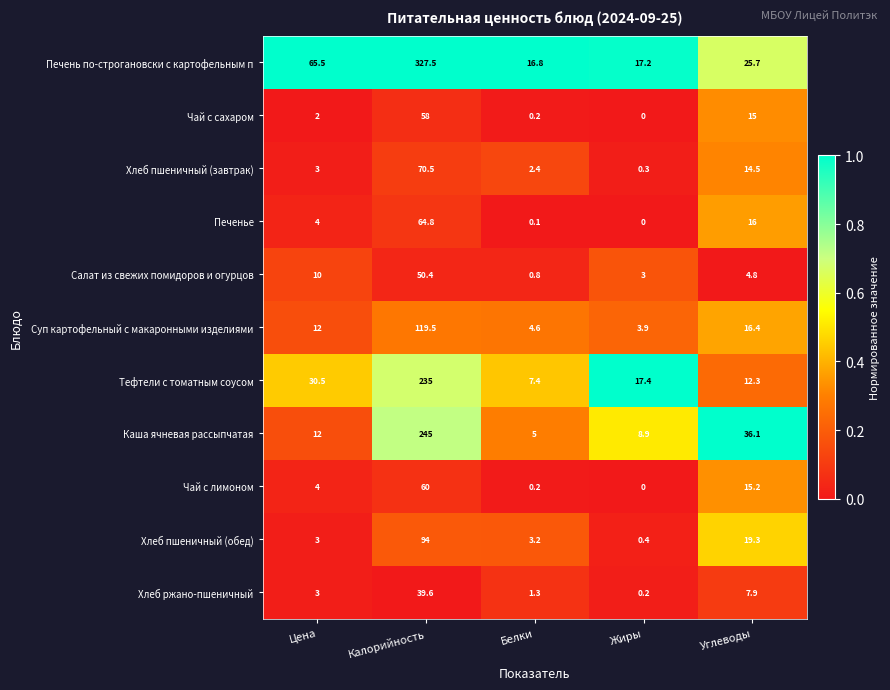

What is the average value of the Печенье series?

17.0